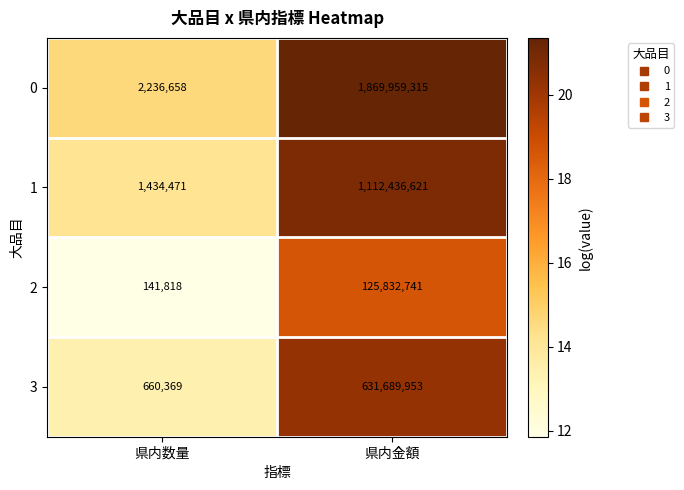

Which series has the largest total across all categories?

0